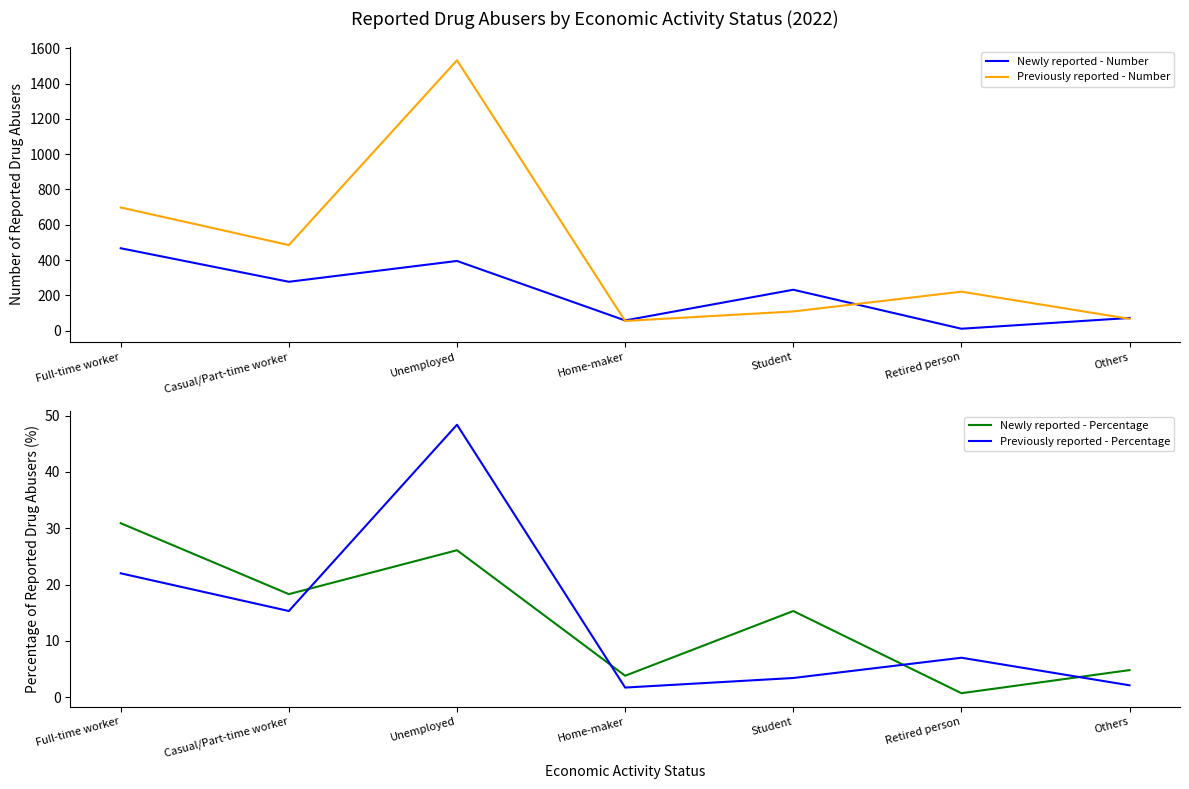

Reading right to left, transcribe all the data shown in this chart.

Newly reported - Number: Others=72.0	Retired person=11.0	Student=232.0	Home-maker=58.0	Unemployed=395.0	Casual/Part-time worker=277.0	Full-time worker=467.0
Previously reported - Number: Others=67.0	Retired person=221.0	Student=109.0	Home-maker=55.0	Unemployed=1532.0	Casual/Part-time worker=485.0	Full-time worker=698.0
Newly reported - Percentage: Others=4.8	Retired person=0.7	Student=15.3	Home-maker=3.8	Unemployed=26.1	Casual/Part-time worker=18.3	Full-time worker=30.9
Previously reported - Percentage: Others=2.1	Retired person=7.0	Student=3.4	Home-maker=1.7	Unemployed=48.4	Casual/Part-time worker=15.3	Full-time worker=22.0